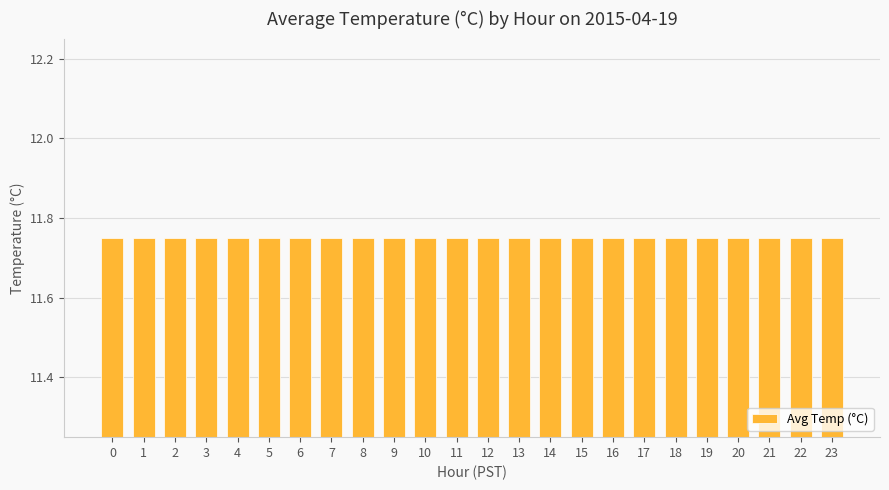

The value at 17 is 20.5. True or false?

False